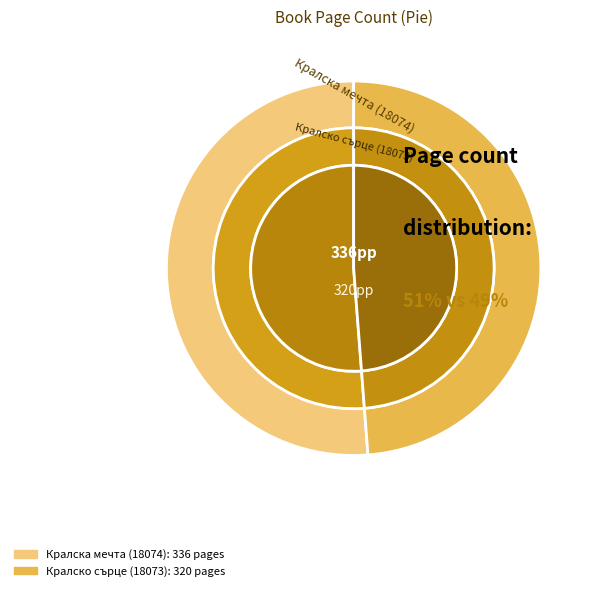

Combined, what portion of the pie is Кралска мечта (18074) and Кралско сърце (18073)?

100.0%